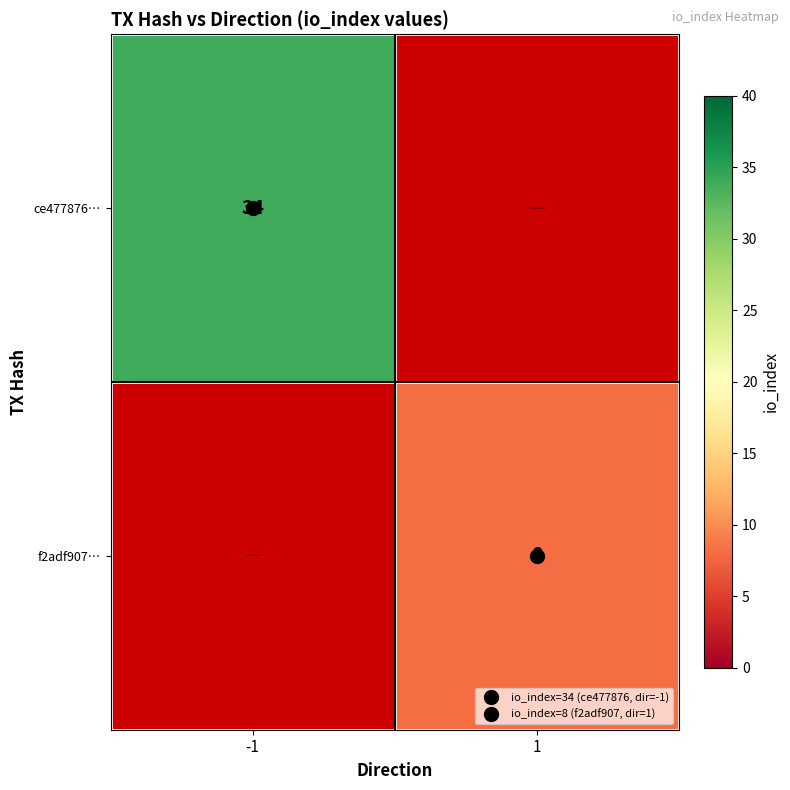

The f2adf907… series shows 3.4 at 1. True or false?

False